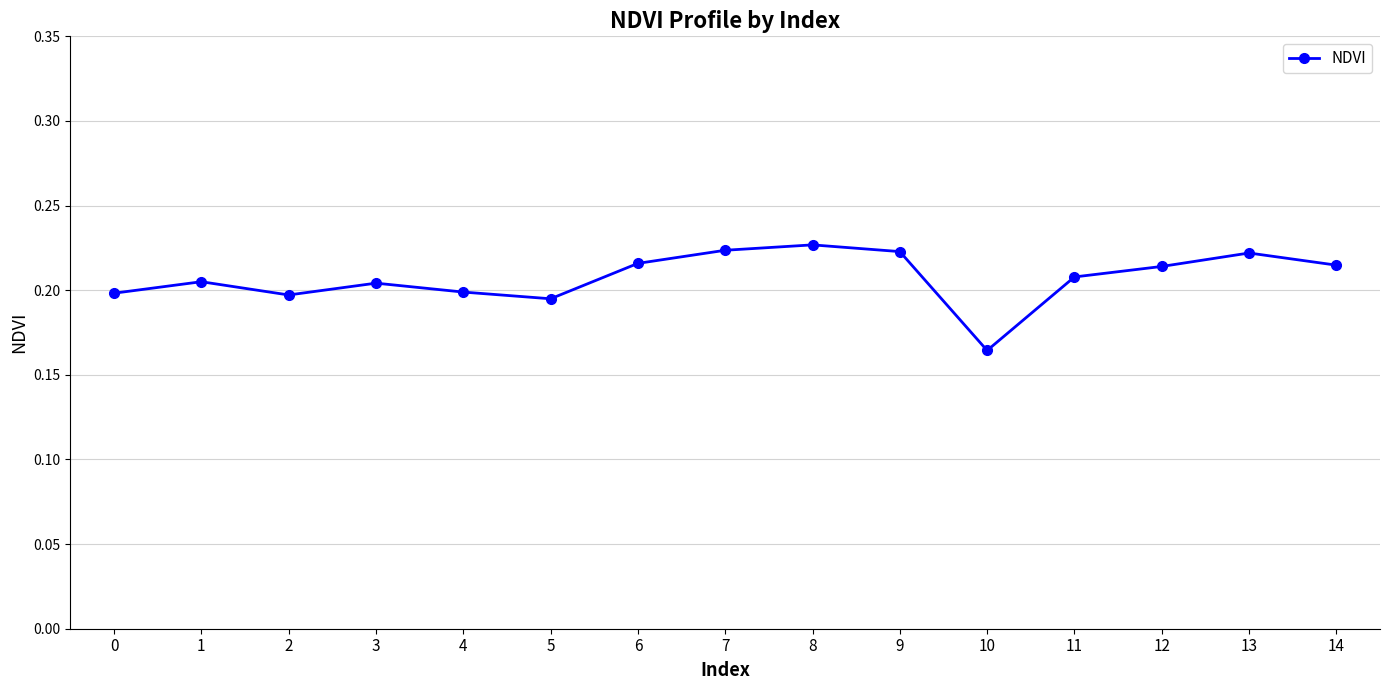

Which has a higher value, 8 or 12?

8